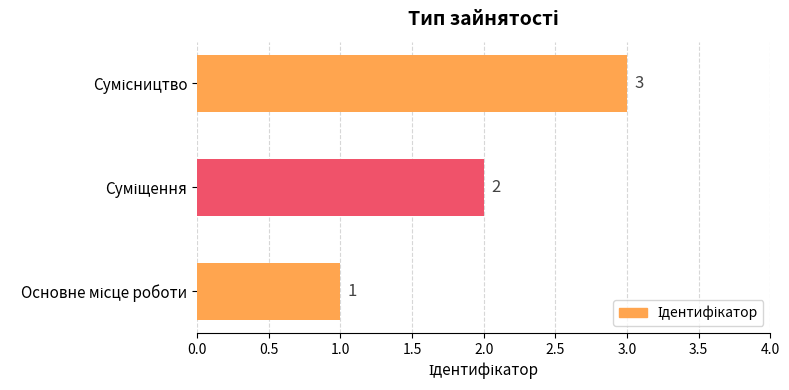

What is the sum of all values?

6